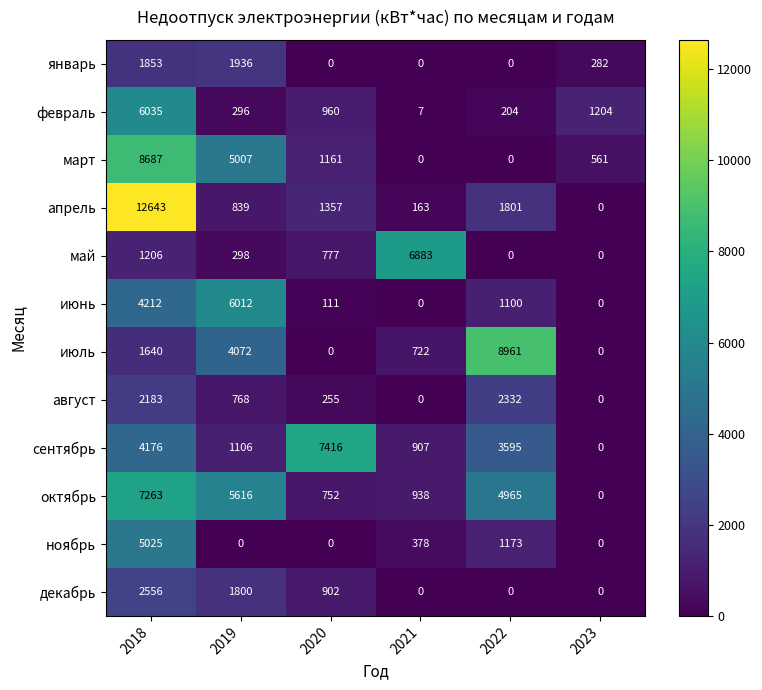

At which label does декабрь reach its peak?

2018